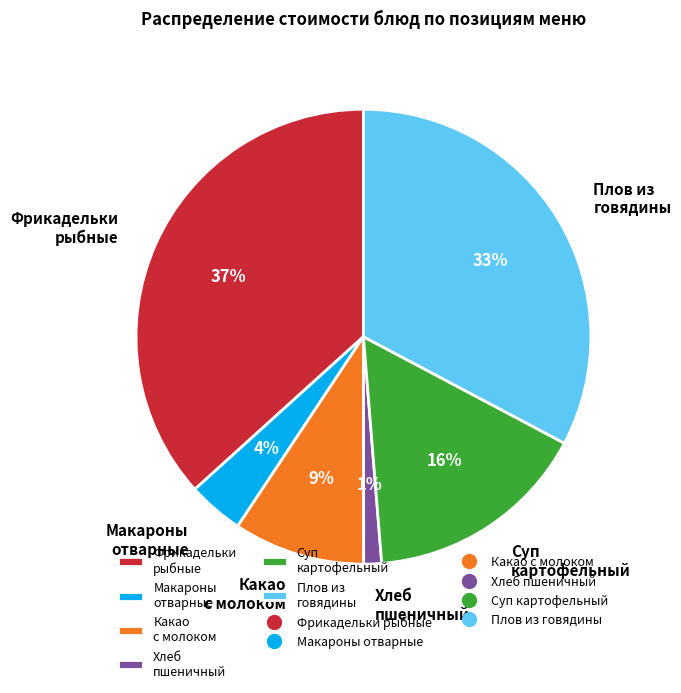

Rank the categories by value from highest to lowest.

Фрикадельки рыбные, Плов из говядины, Суп картофельный, Какао с молоком, Макароны отварные, Хлеб пшеничный